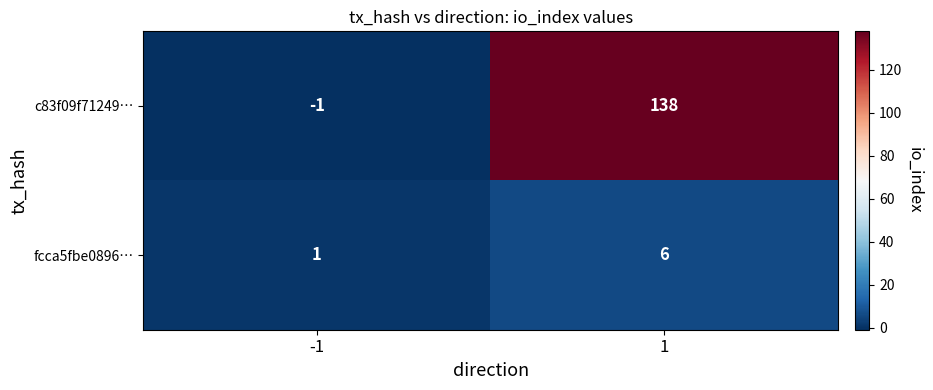

Reading left to right, list all the values displayed in this chart.

c83f09f71249…: -1	138
fcca5fbe0896…: 1	6